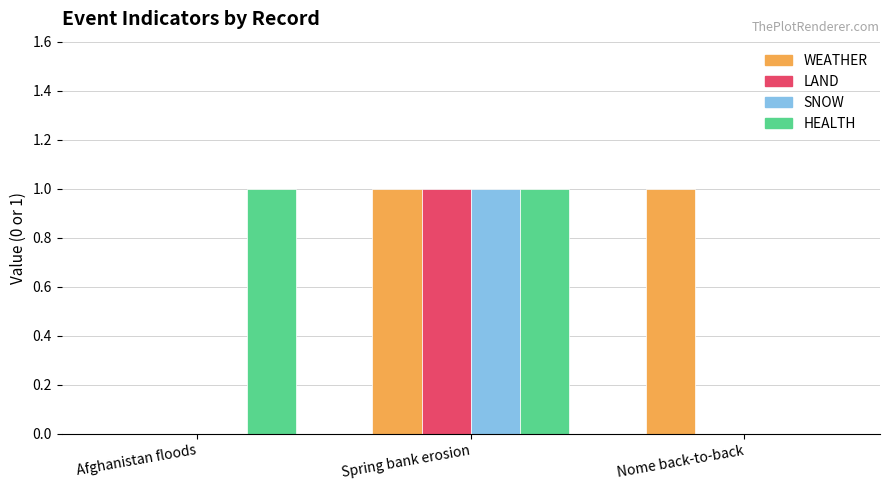

What is the greatest value displayed?

1